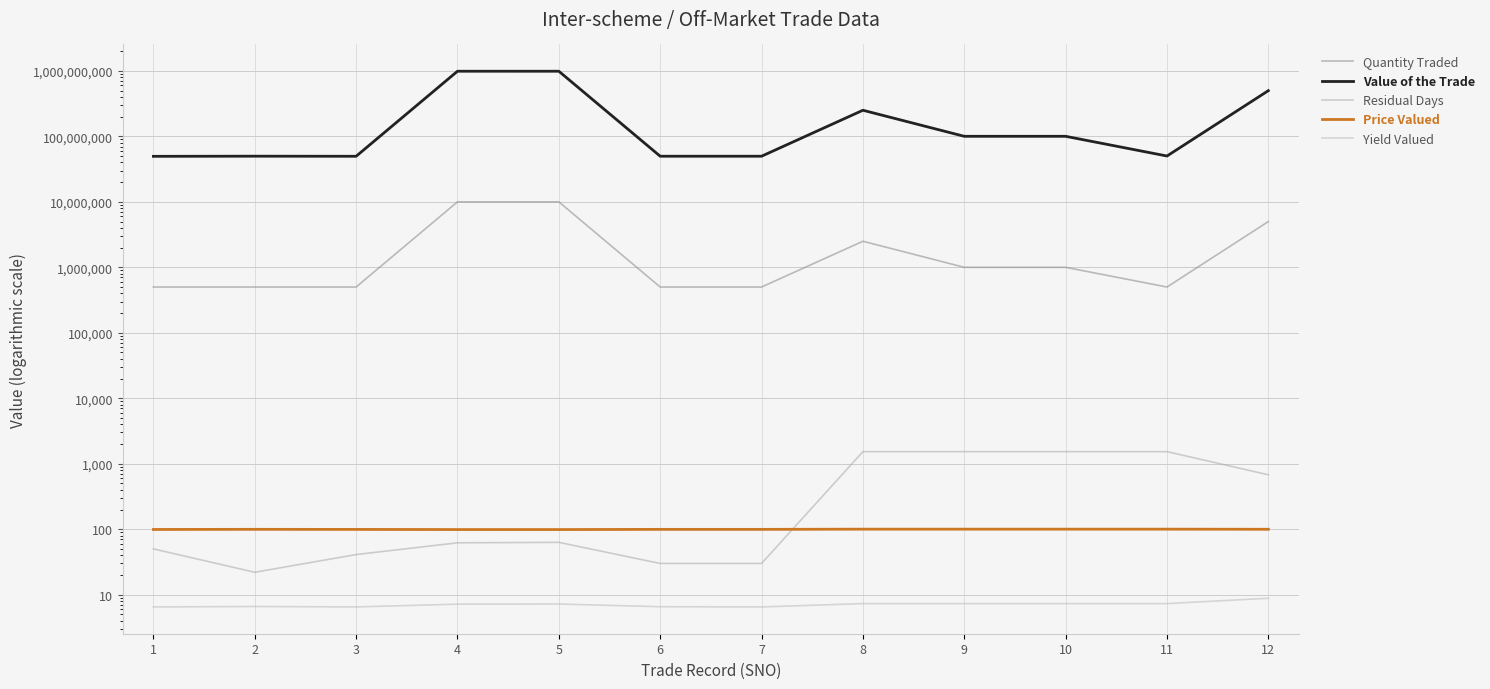

Reading left to right, transcribe all the data shown in this chart.

Quantity Traded: 500000.0	500000.0	500000.0	10000000.0	10000000.0	500000.0	500000.0	2500000.0	1000000.0	1000000.0	500000.0	5000000.0
Value of the Trade: 49558700.0	49801900.0	49637600.0	987967000.0	987725000.0	49732250.0	49734300.0	250475000.0	100192500.0	100190000.0	50095000.0	498935500.0
Residual Days: 50.0	22.0	41.0	62.0	63.0	30.0	30.0	1530.0	1530.0	1530.0	1530.0	678.0
Price Valued: 99.1	99.6	99.3	98.8	98.8	99.5	99.5	100.2	100.2	100.2	100.2	99.8
Yield Valued: 6.5	6.6	6.5	7.2	7.2	6.5	6.5	7.3	7.3	7.3	7.3	8.8